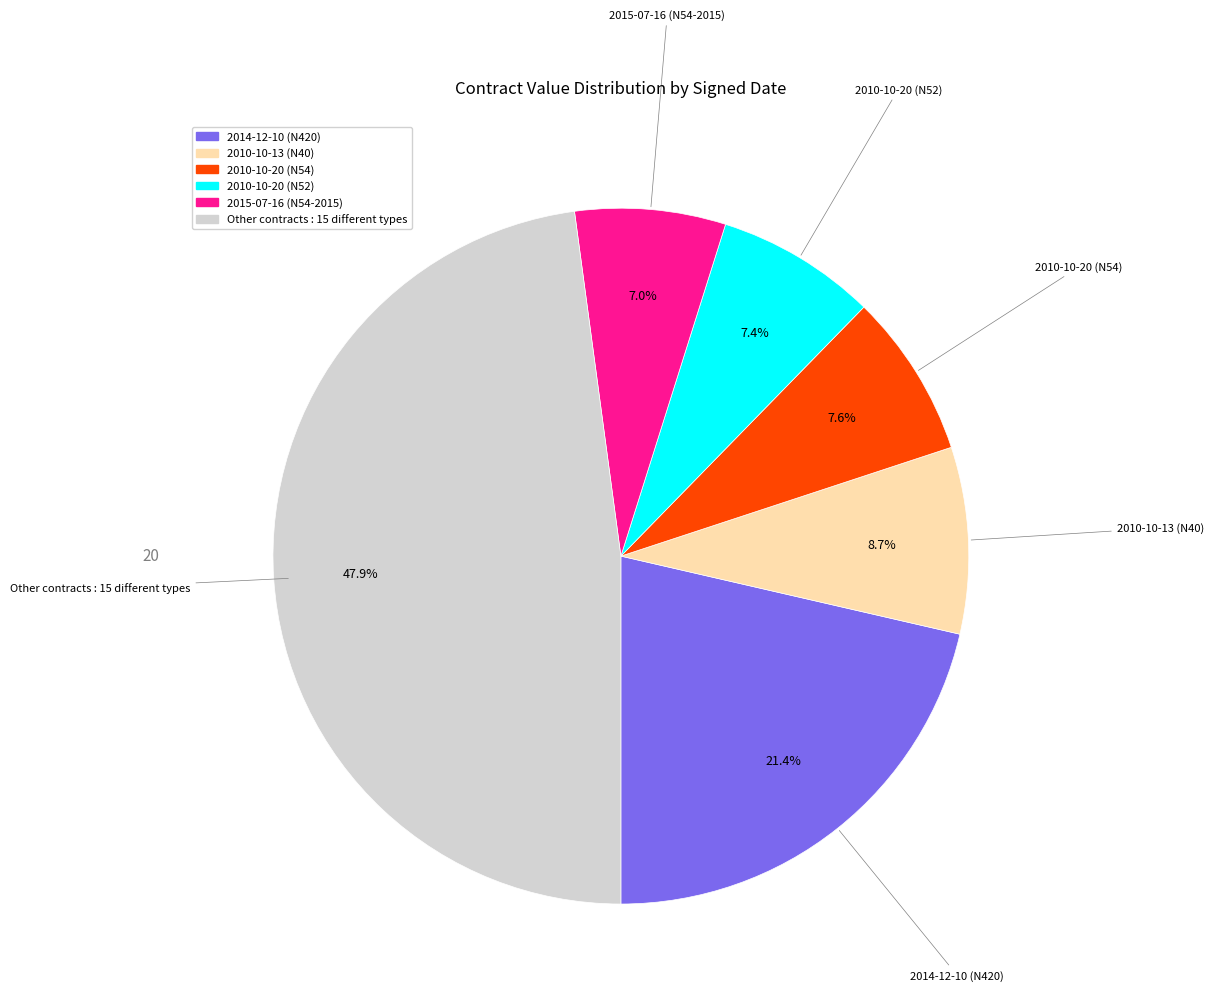

Does any single category account for the majority?

No